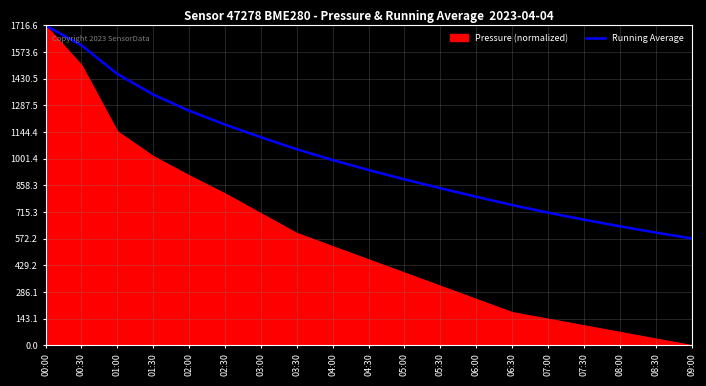

Which category has the lowest value across all series?

09:00